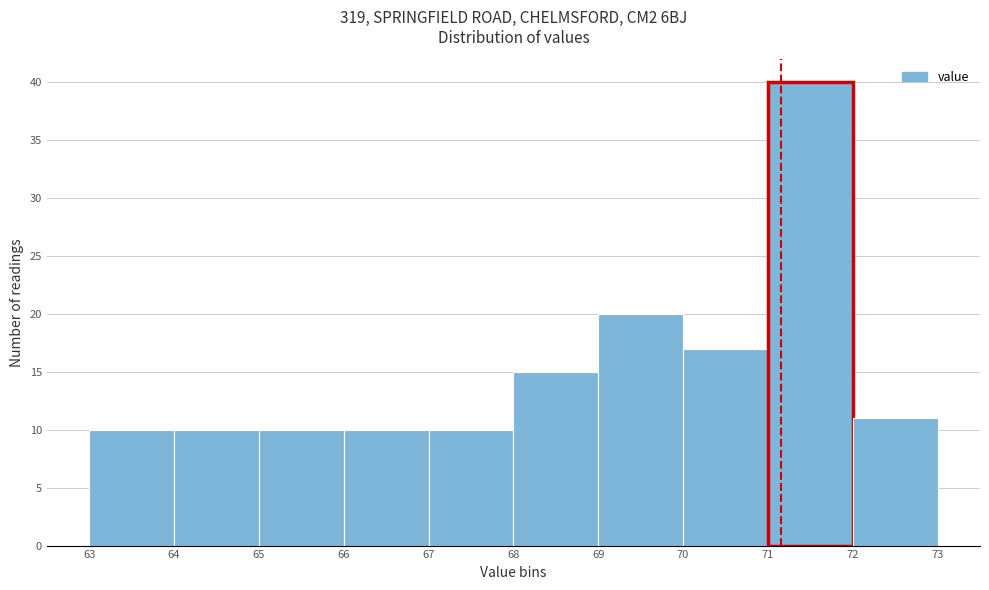

Reading left to right, transcribe this chart: for each bar, give the range it covers on the x-axis and its height. The values are not printed on the chart, so give them approximately, as read against the axis.

63 to 64: 10
64 to 65: 10
65 to 66: 10
66 to 67: 10
67 to 68: 10
68 to 69: 15
69 to 70: 20
70 to 71: 17
71 to 72: 40
72 to 73: 11